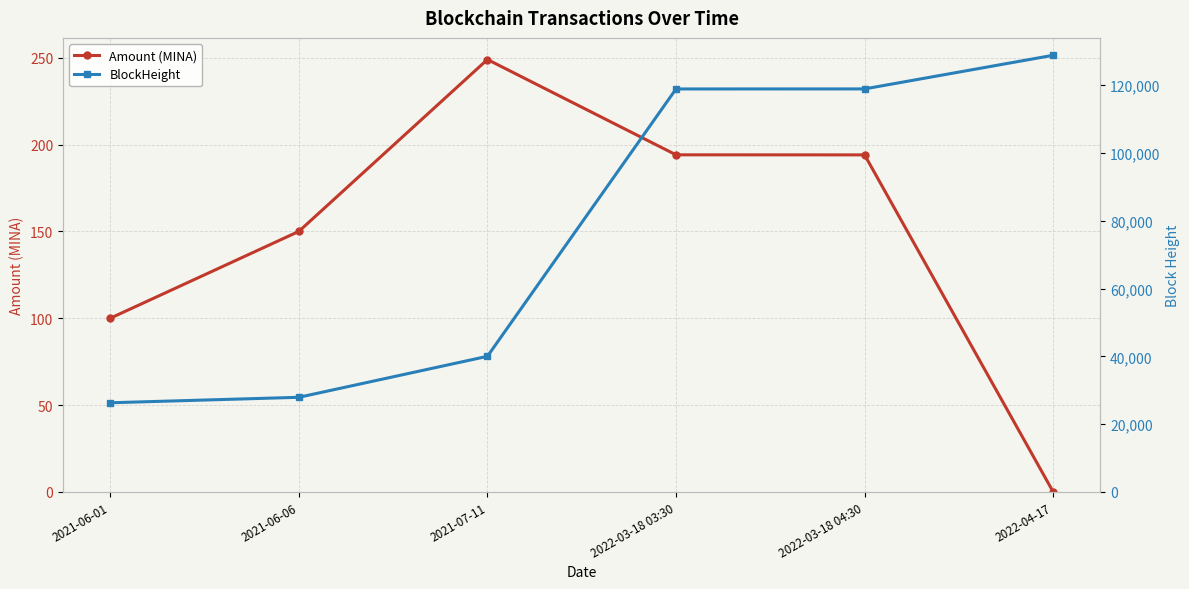

What is the difference between the maximum and minimum values in the Amount (MINA) series?

249.0